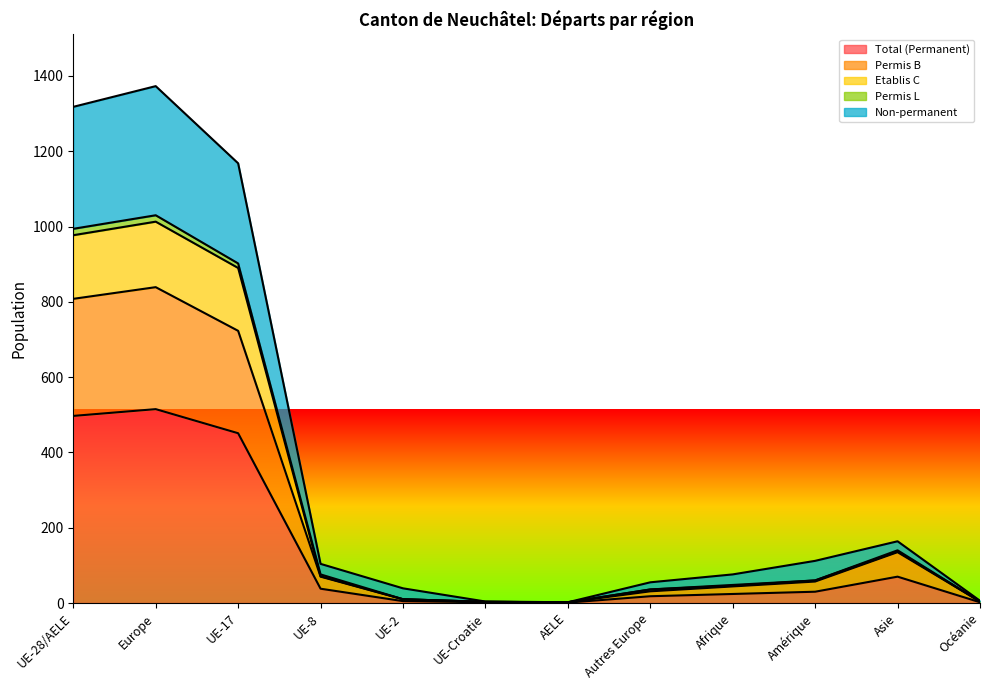

What is the maximum value for Total (Permanent)?

515